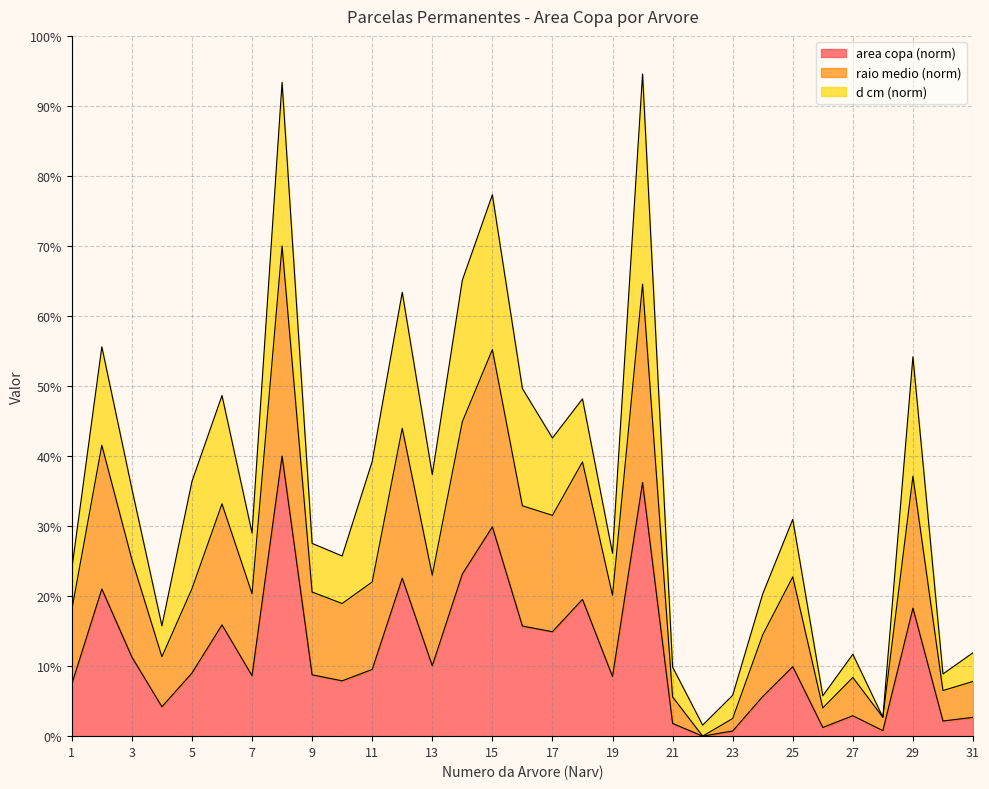

The value of raio medio at 21 is 2.2. True or false?

False